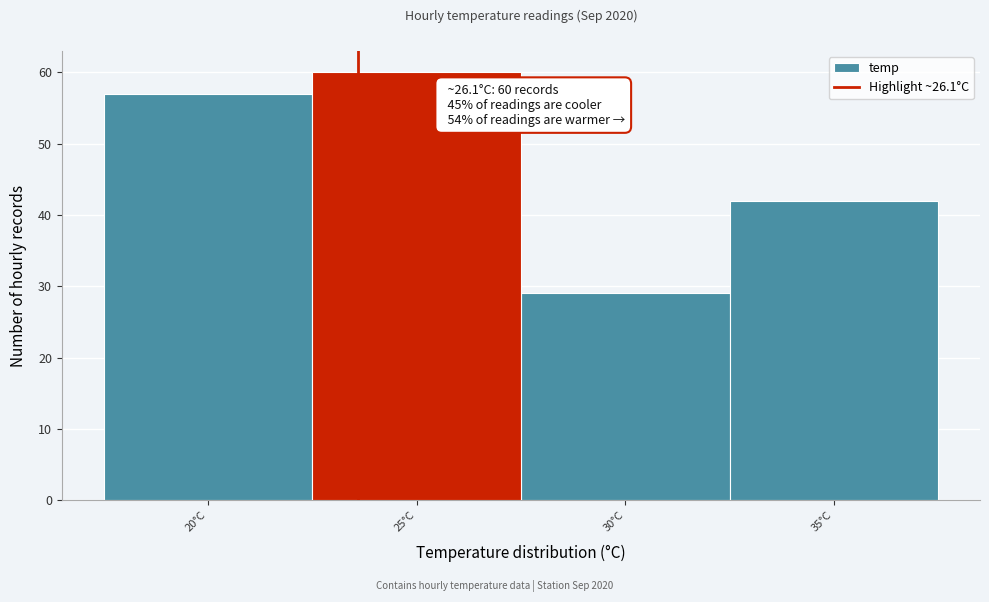

Reading left to right, list all the values displayed in this chart.

20°C=57	25°C=60	30°C=29	35°C=42